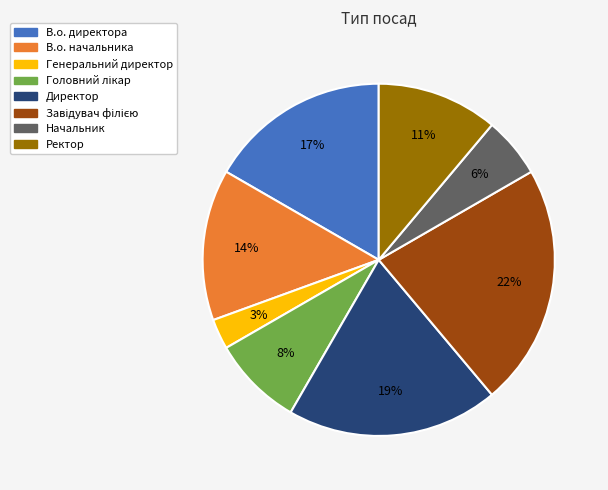

Which slice is the smallest?

Генеральний директор